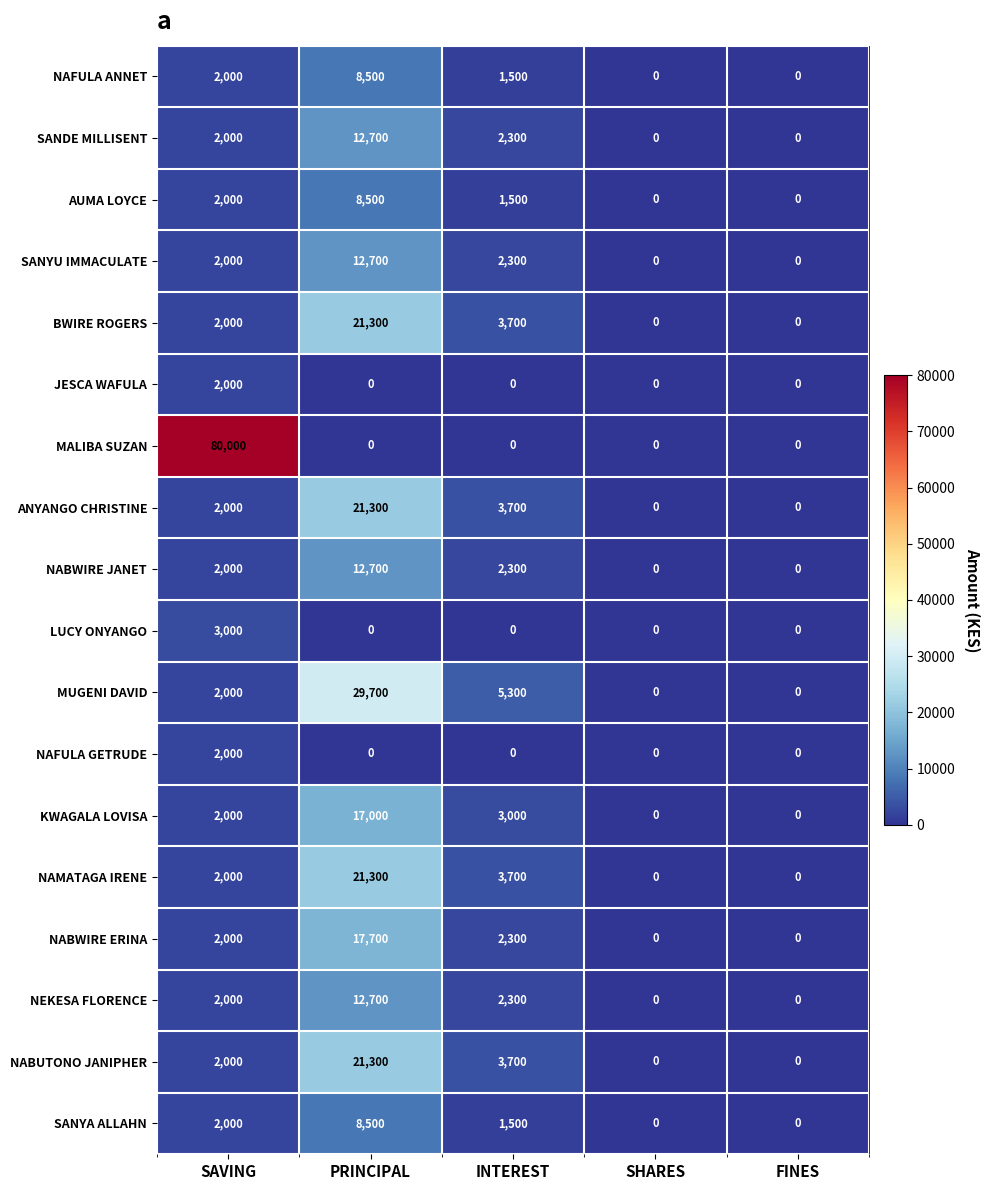

What is the difference between the maximum and minimum values in the SANYA ALLAHN series?

8500